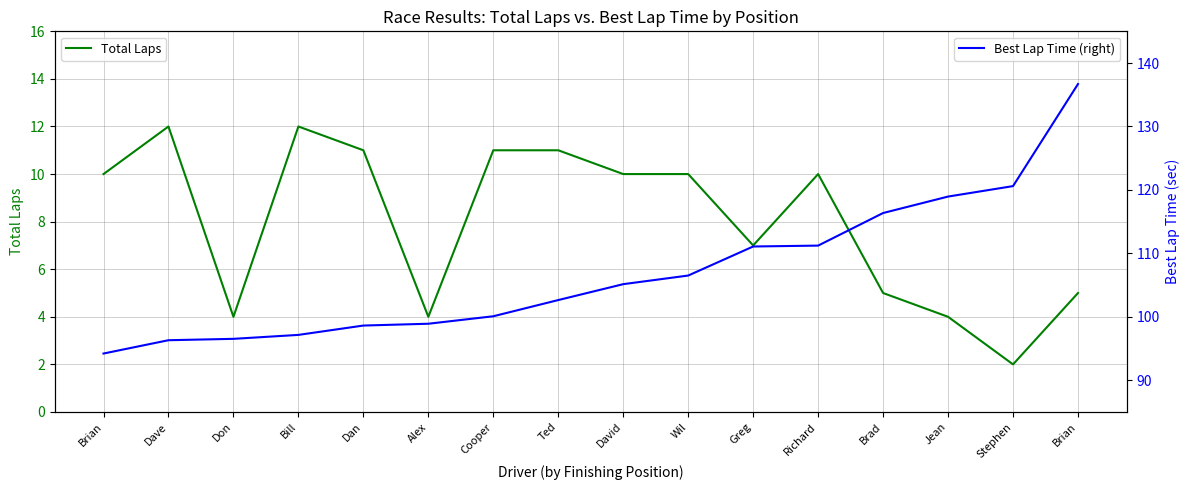

Which category has the highest value in the Best Lap Time (right) series?

Brian